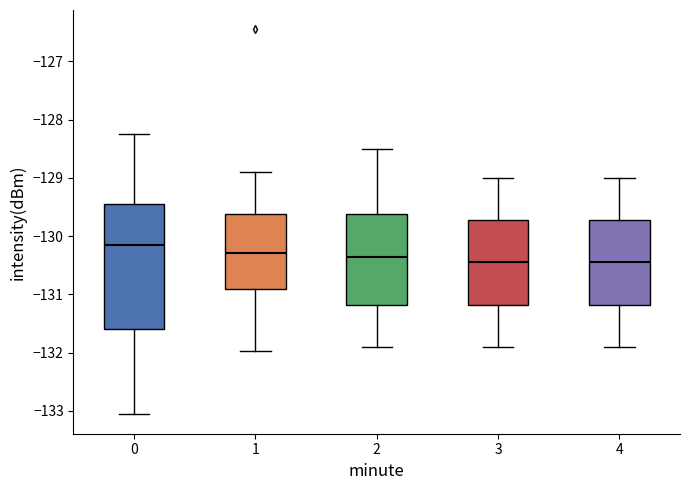

Where is the lower edge of the box at x = 1 on the y-axis? The values are not printed on the chart, so give them approximately, as read against the axis.

-130.9